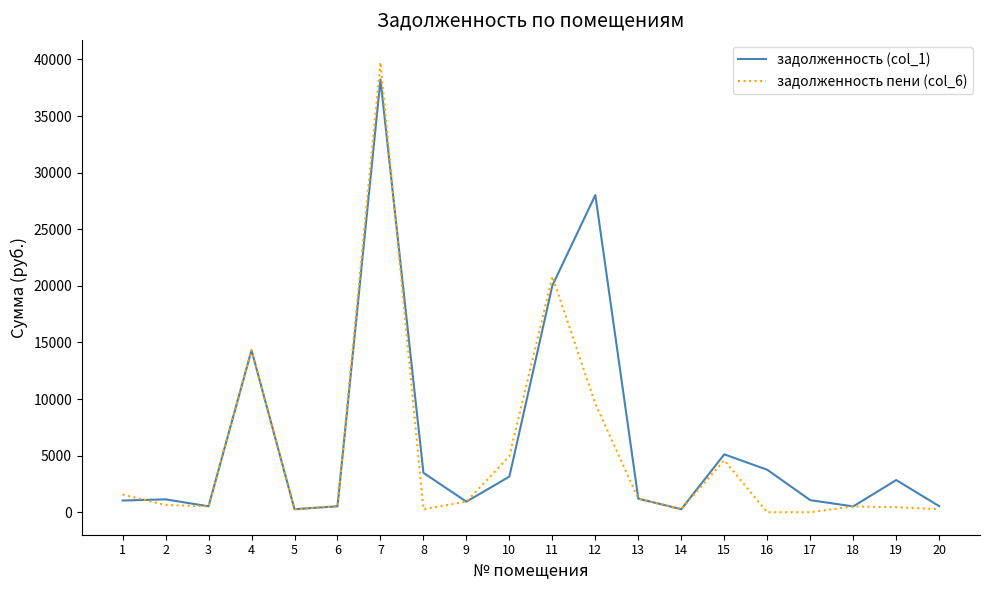

At which category is the sum across all series the highest?

7